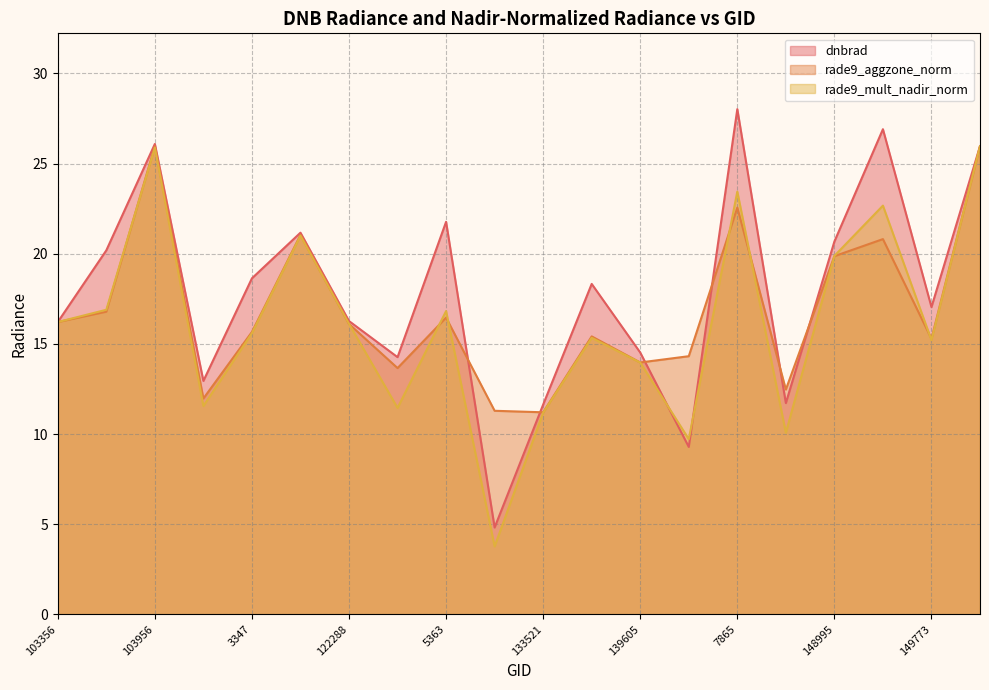

Which series has the largest total across all categories?

dnbrad